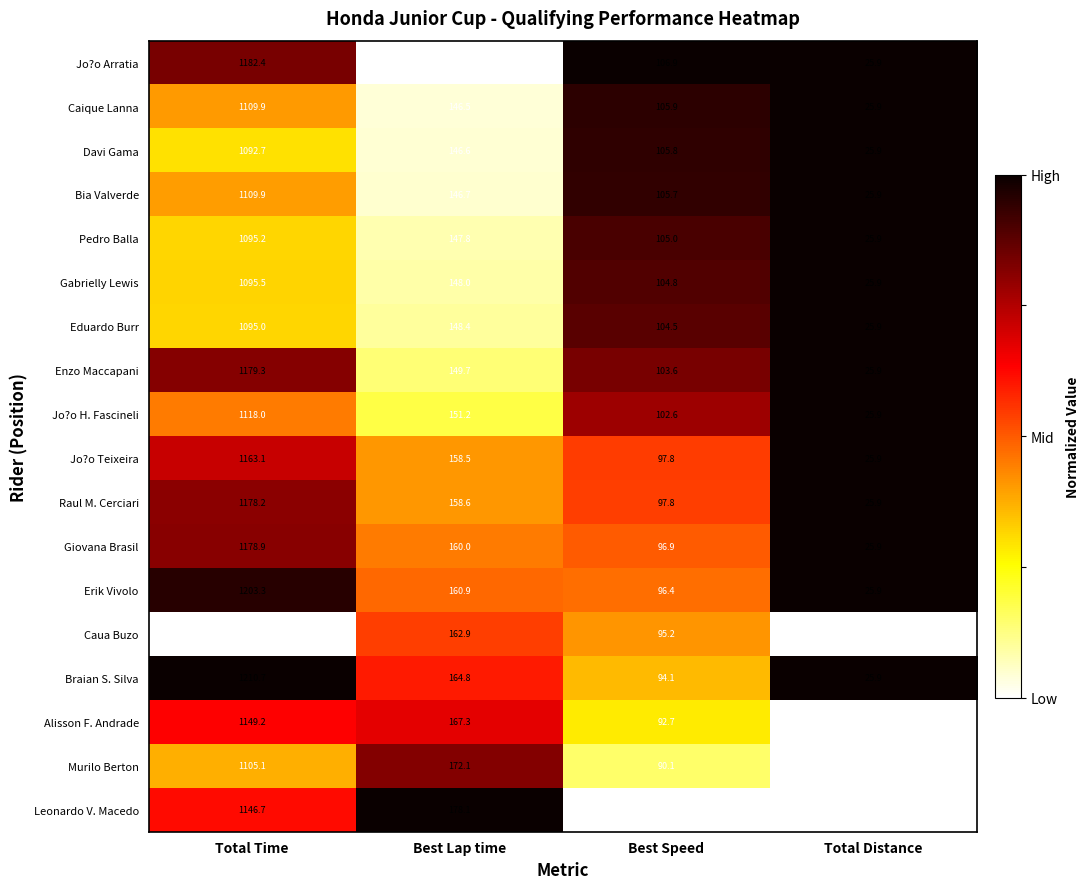

Is the value of Pedro Balla at Best Lap time greater than the value of Jo?o H. Fascineli at Total Distance?

Yes